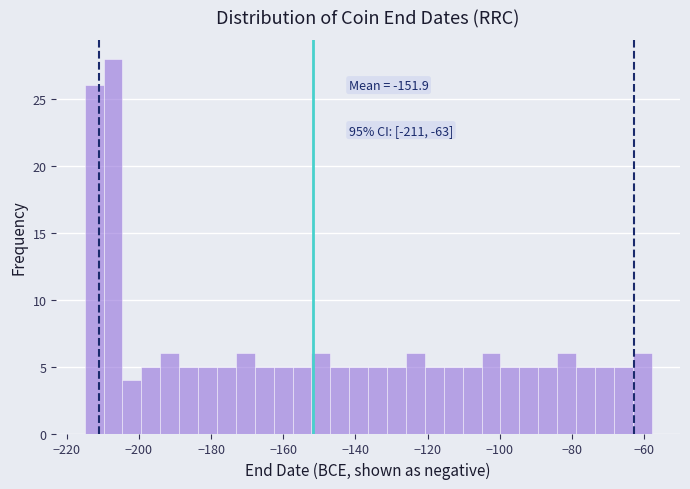

Read against the x-axis, roughly where is the centre of the tallest bar?

-208